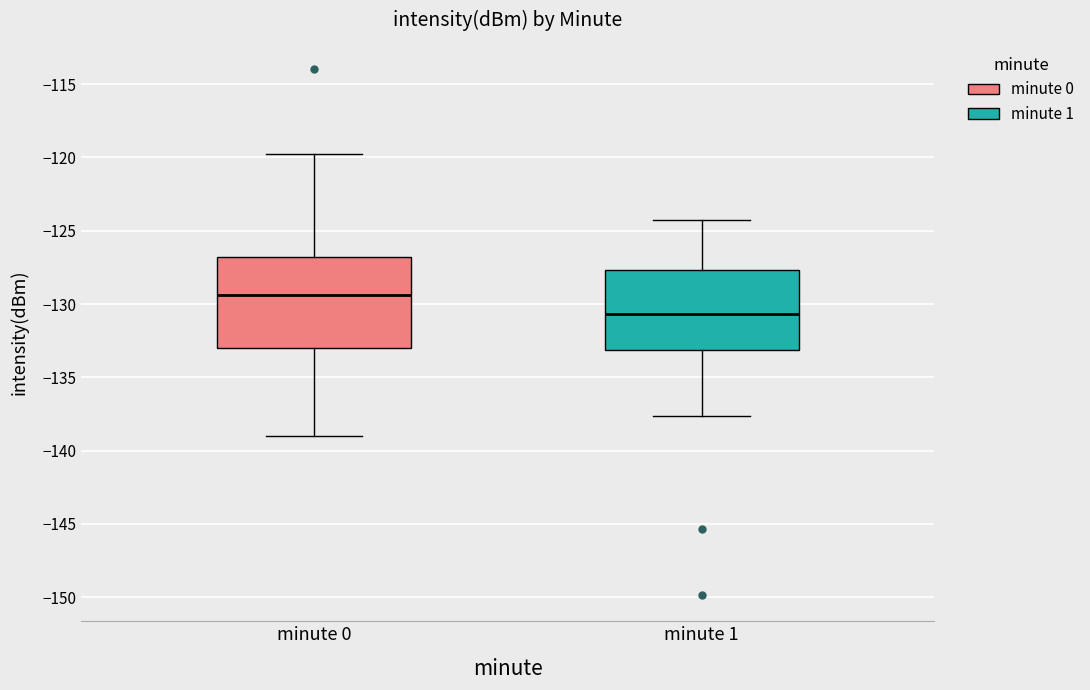

Reading left to right, transcribe this box plot: for each box, give where its median line is, the range the box spans, and where its two whiskers end, as read against the y-axis. The values are not printed on the chart, so give them approximately, as read against the axis.

minute 0: median -129.5, box -133.0 to -127.0, whiskers -139.0 to -120.0
minute 1: median -130.5, box -133.0 to -127.5, whiskers -137.5 to -124.5